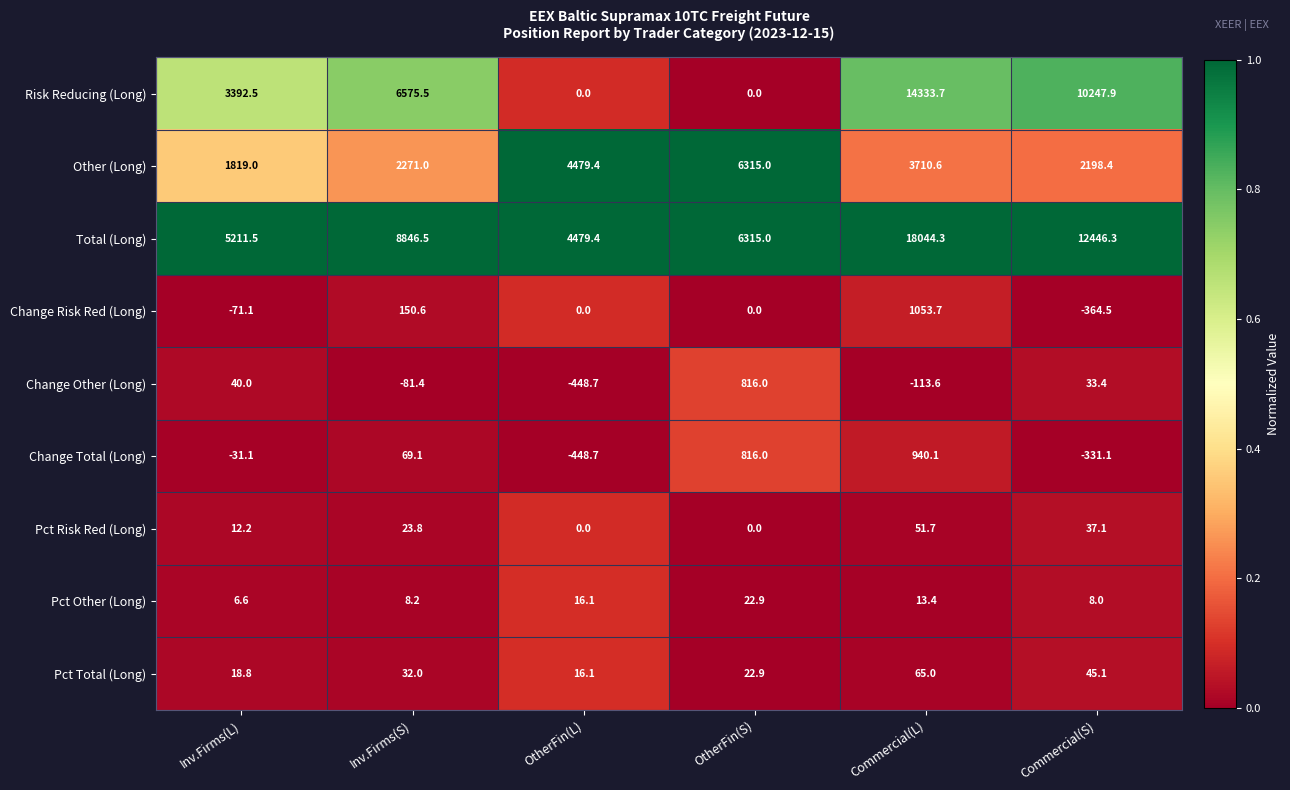

Which series has the largest range (max minus min)?

Risk Reducing (Long)